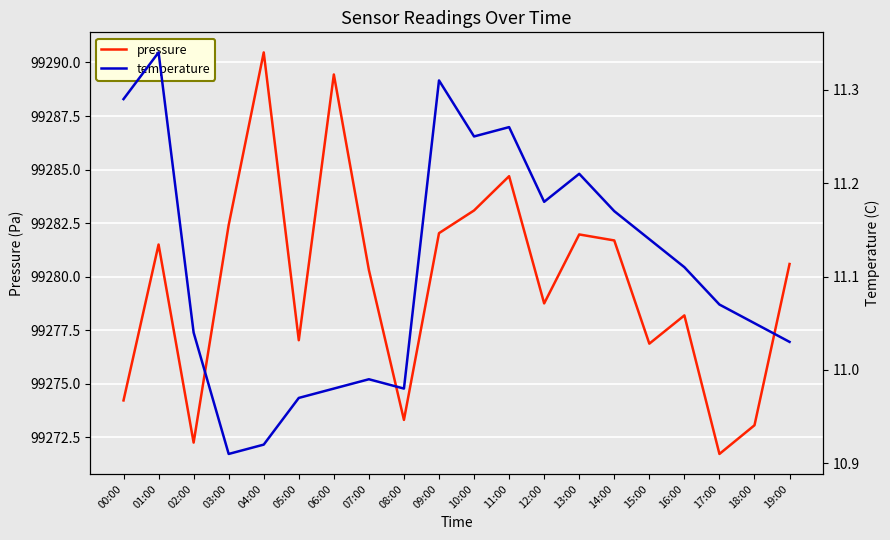

Which category has the highest value in the temperature series?

01:00